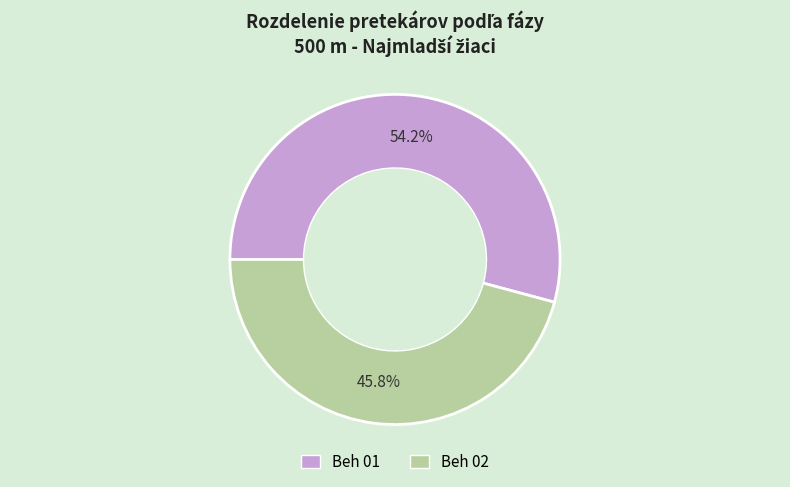

What is the total percentage of Beh 01 and Beh 02?

100.0%